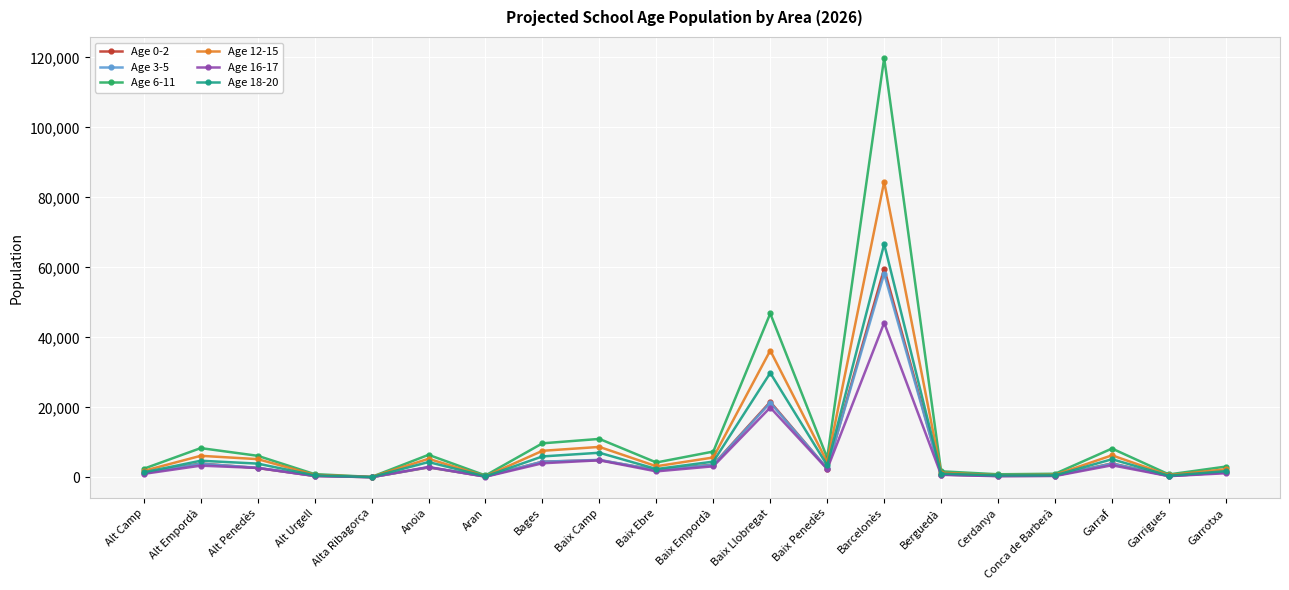

Between Anoia and Conca de Barberà, which series saw the biggest shift?

Age 6-11